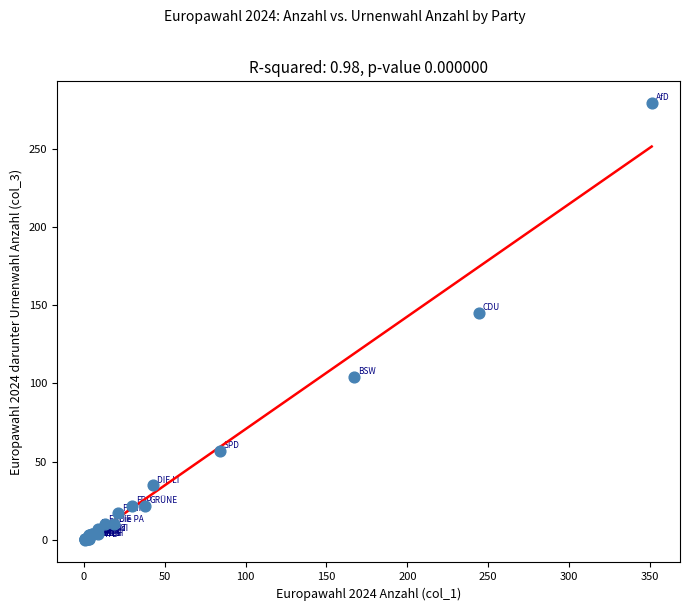

What Y value in the scatter plot is closest to 139?

145